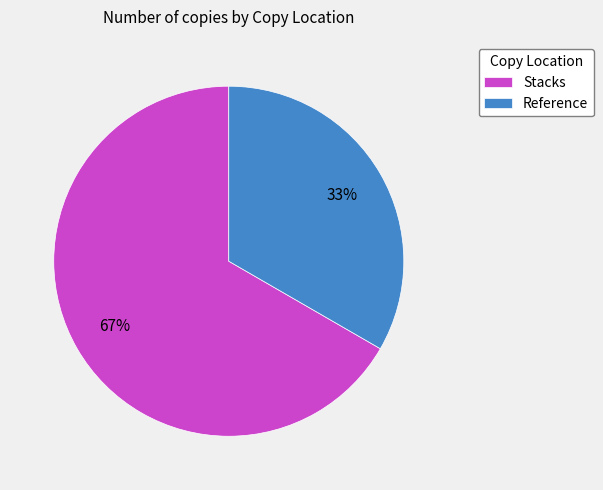

True or false: Stacks accounts for 67% of the total.

True